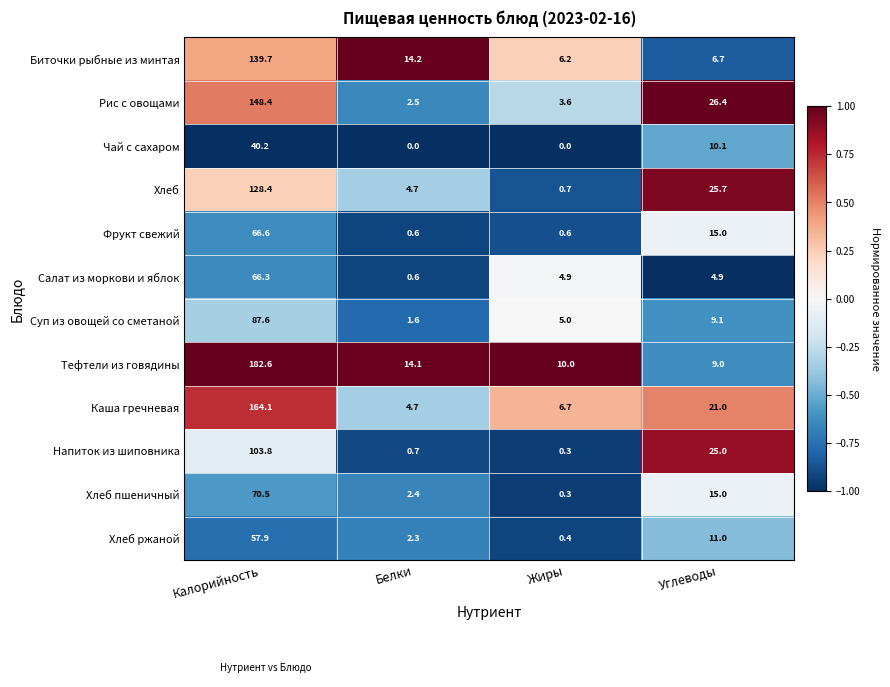

What is the difference between the highest and lowest values at Жиры?

10.0